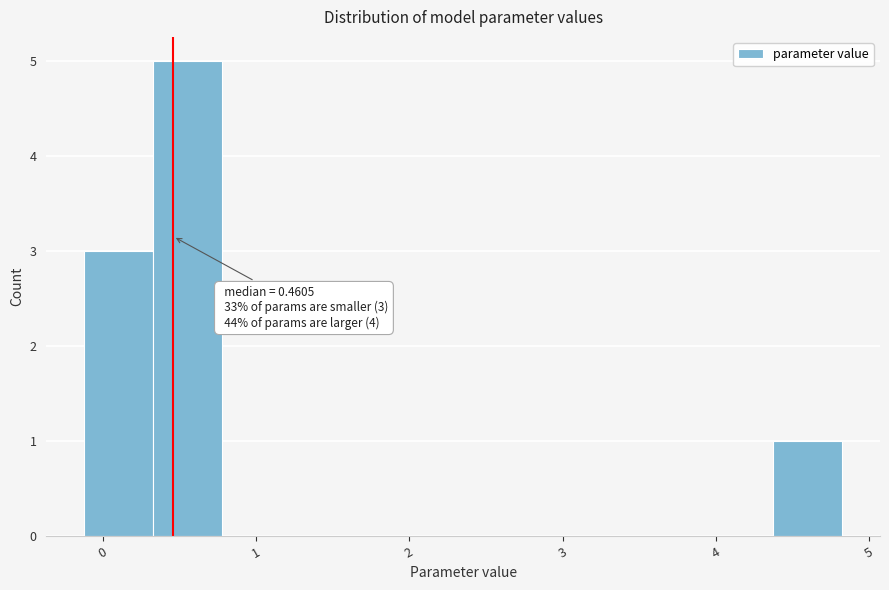

Over which range of the x-axis is the bar tallest?

0.3 to 0.8